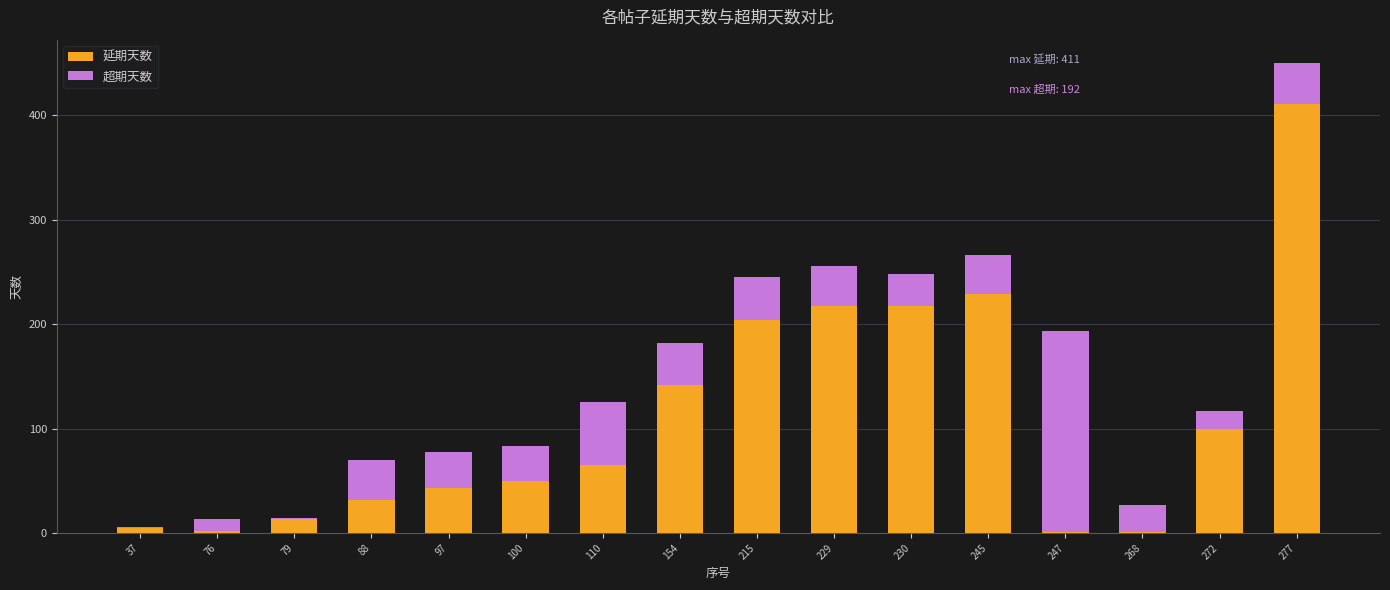

What is the sum of all 延期天数 values?

1732